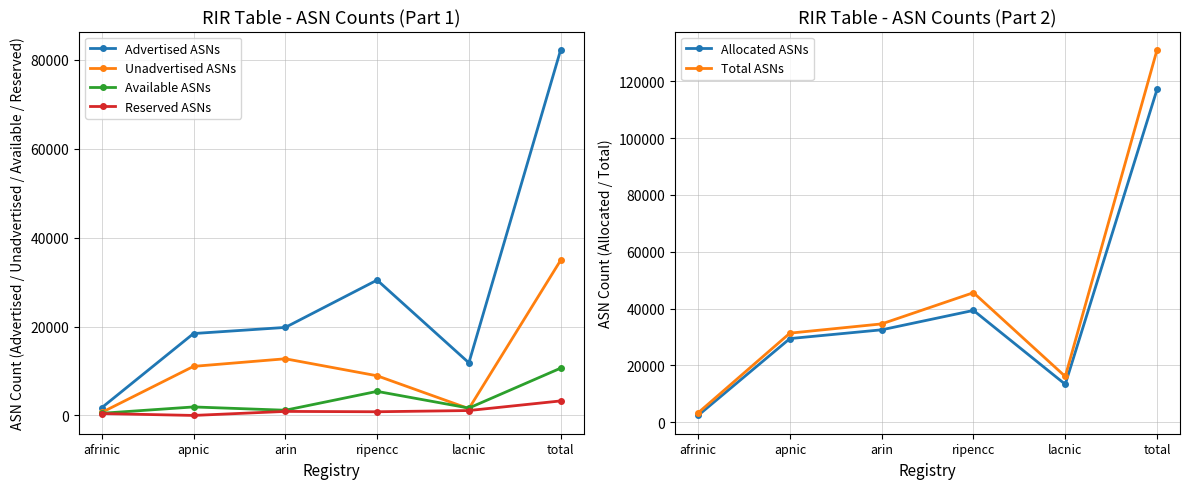

True or false: Total ASNs has a value of 16127 at lacnic.

True